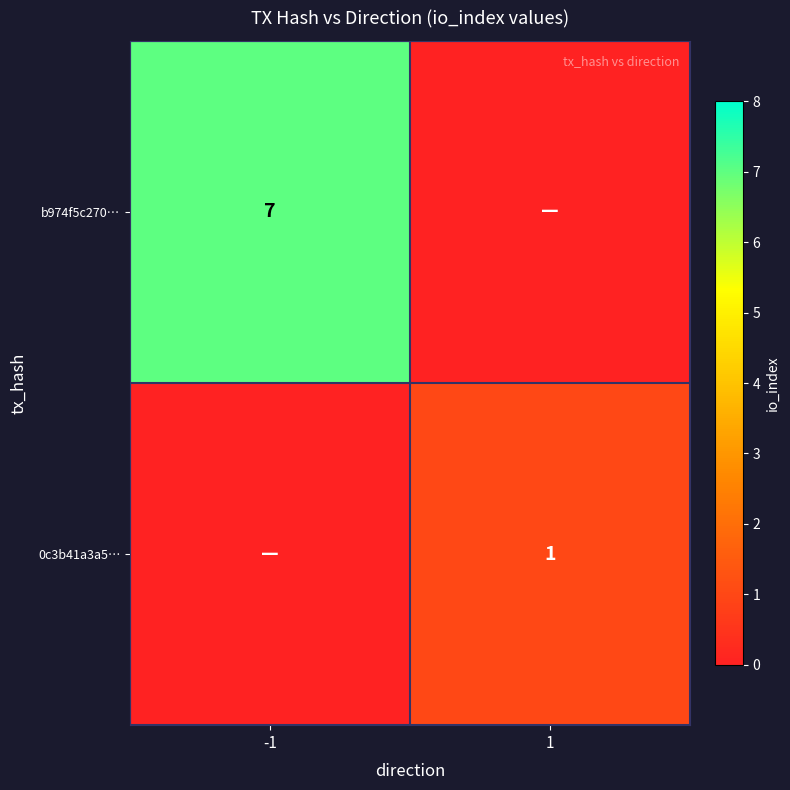

The 0c3b41a3a5… series shows 0 at 1. True or false?

False